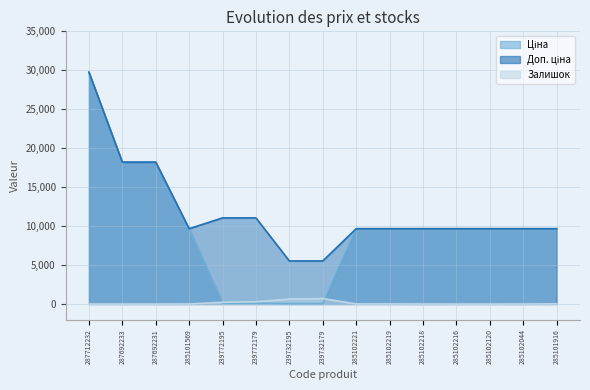

What is the difference between the maximum and second lowest values in the Ціна series?

29706.2